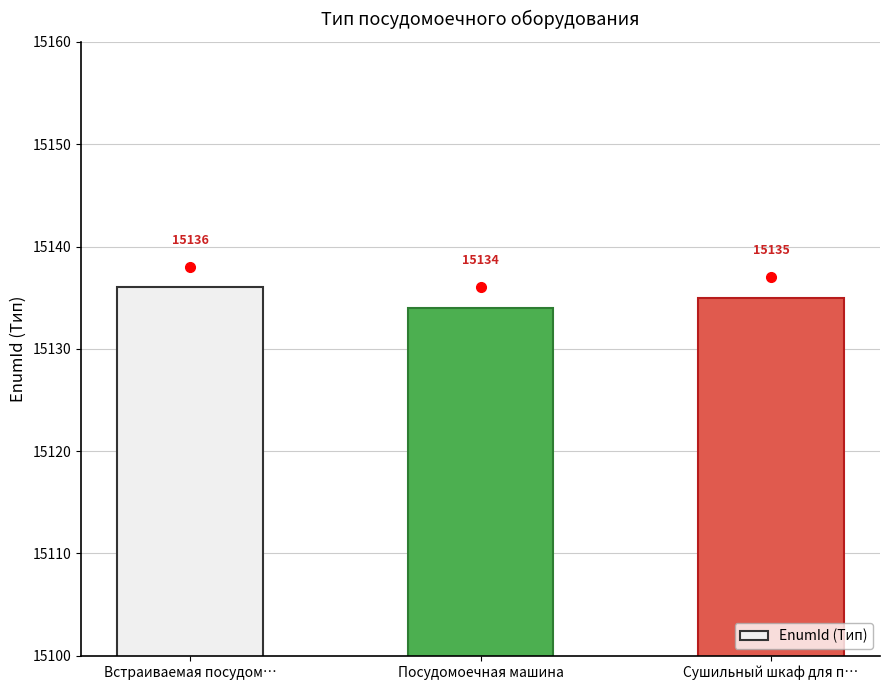

Which has a higher value, Встраиваемая посудом… or Посудомоечная машина?

Встраиваемая посудом…